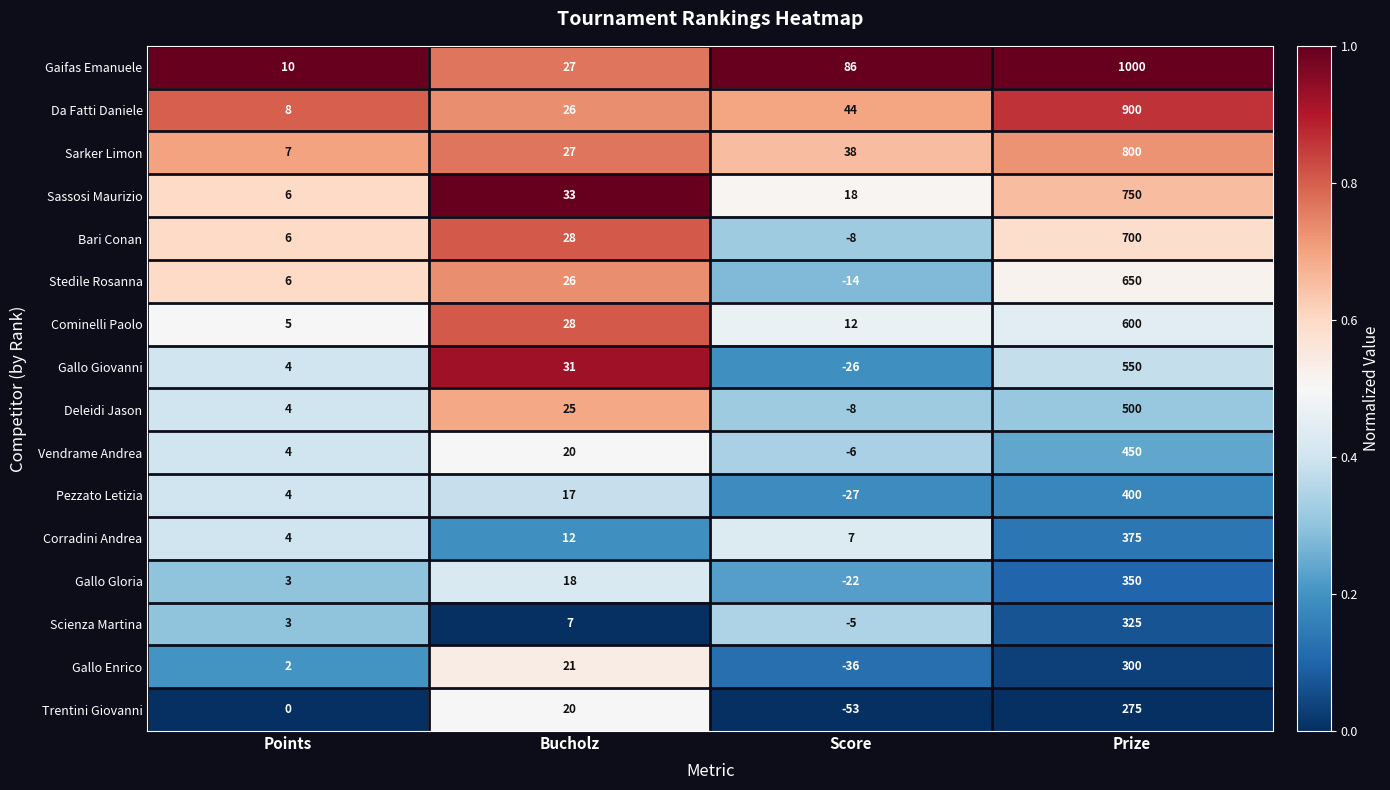

How many distinct data groups are displayed?

16